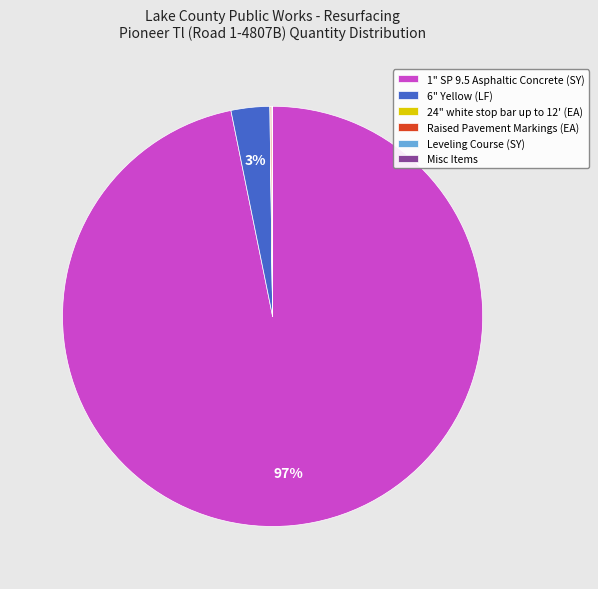

True or false: 6" Yellow (LF) accounts for 3% of the total.

True